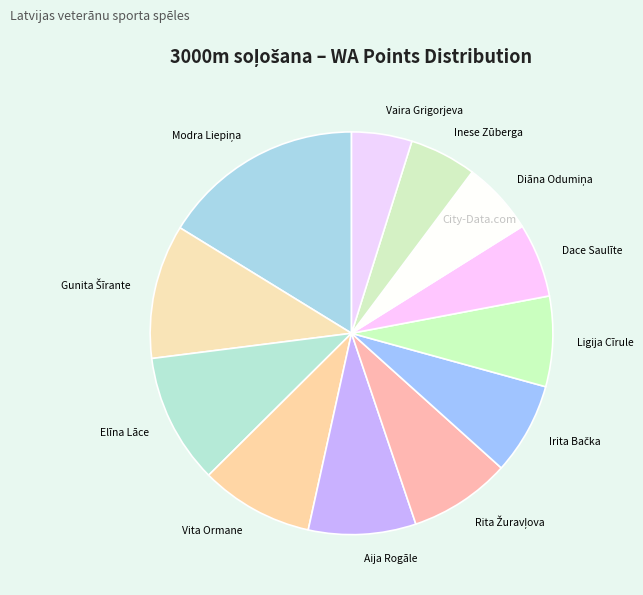

Count the number of slices in the pie.

12